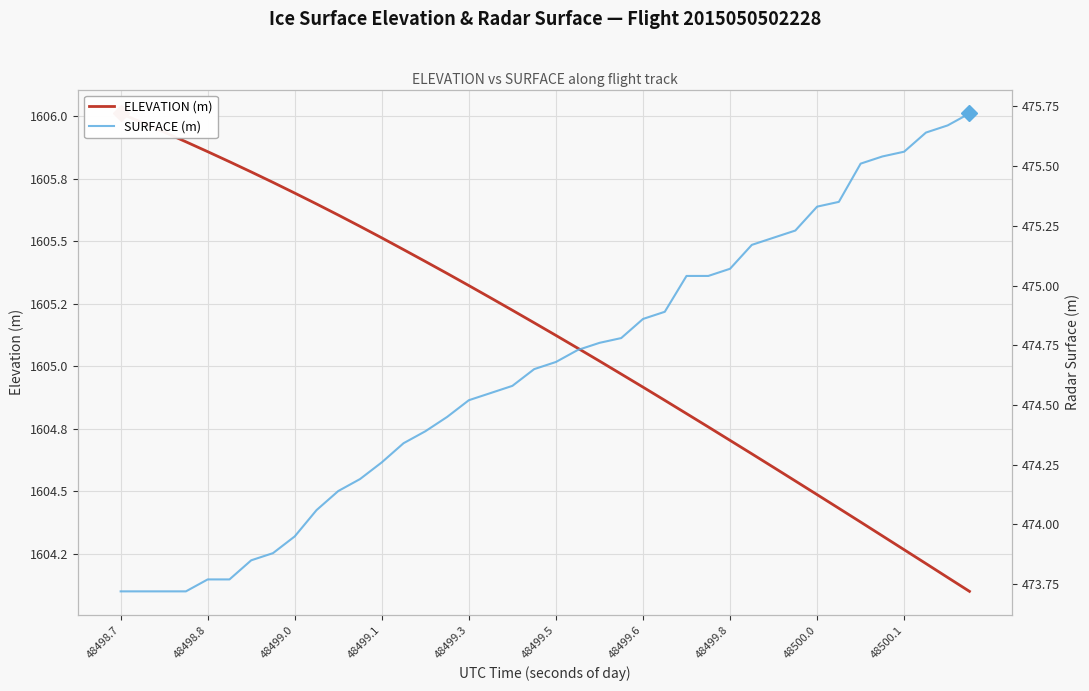

Which series has the largest total across all categories?

ELEVATION (m)